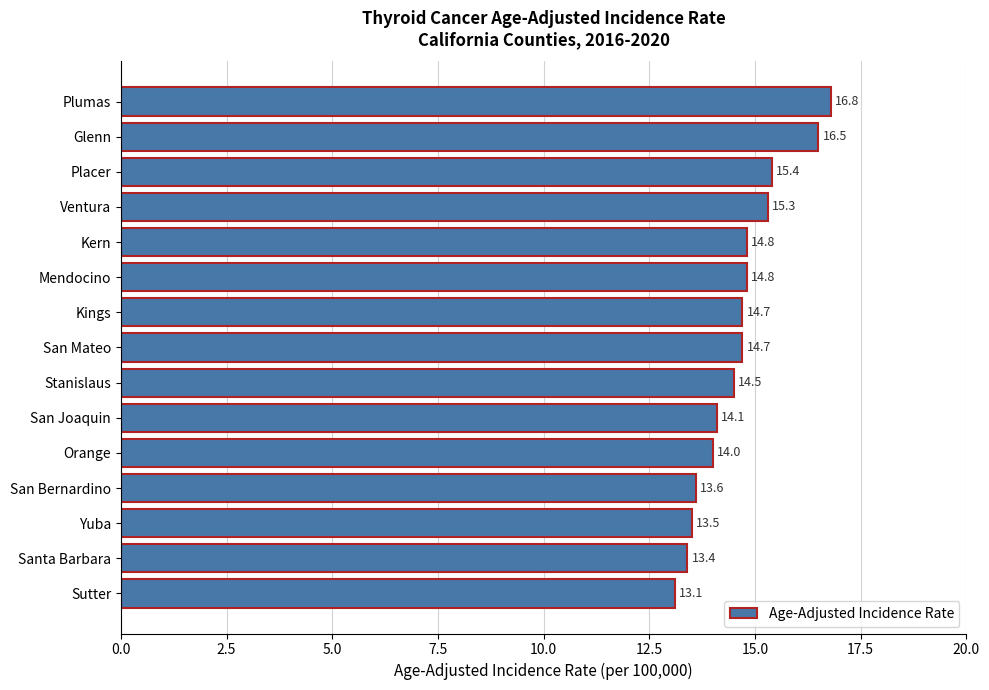

Reading bottom to top, what are all the values shown in this chart?

Sutter=13.1	Santa Barbara=13.4	Yuba=13.5	San Bernardino=13.6	Orange=14.0	San Joaquin=14.1	Stanislaus=14.5	San Mateo=14.7	Kings=14.7	Mendocino=14.8	Kern=14.8	Ventura=15.3	Placer=15.4	Glenn=16.5	Plumas=16.8